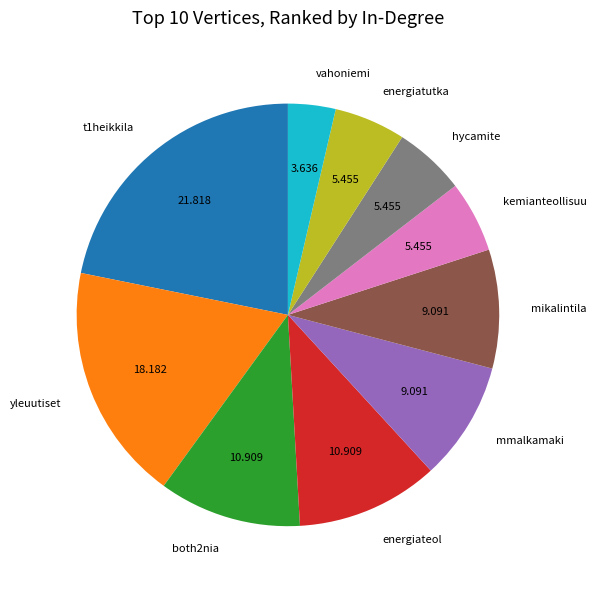

Does any single category account for the majority?

No